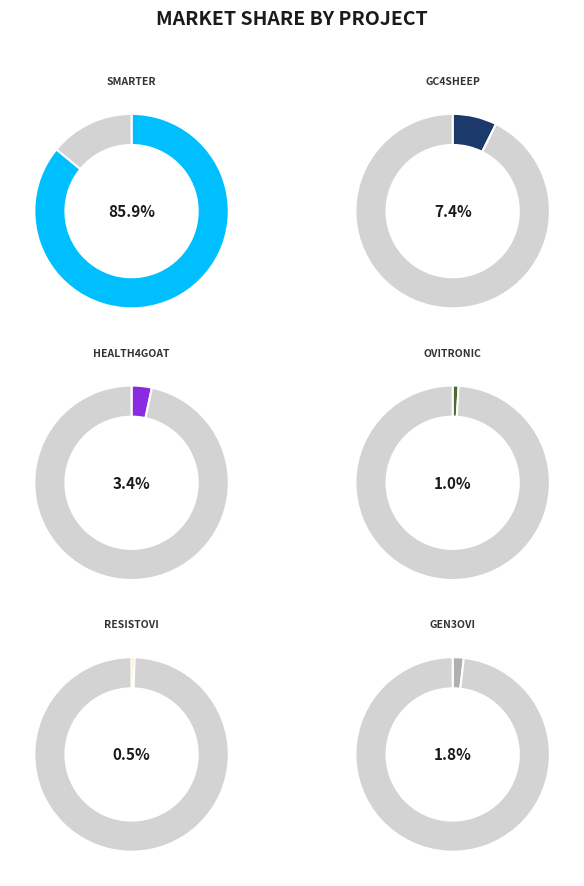

How many segments does this pie chart have?

6